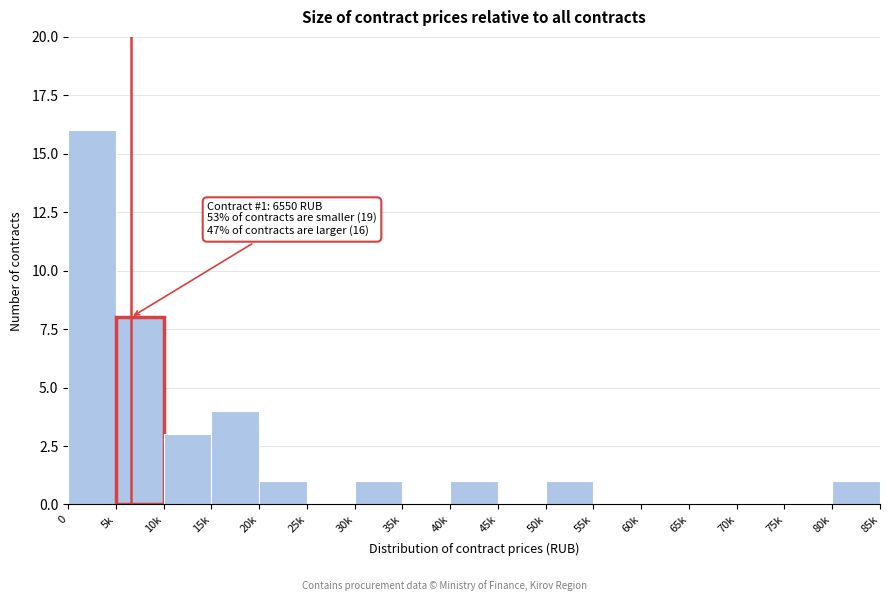

Reading right to left, transcribe all the data shown in this chart.

80k=1	75k=0	70k=0	65k=0	60k=0	55k=0	50k=1	45k=0	40k=1	35k=0	30k=1	25k=0	20k=1	15k=4	10k=3	5k=8	0=16